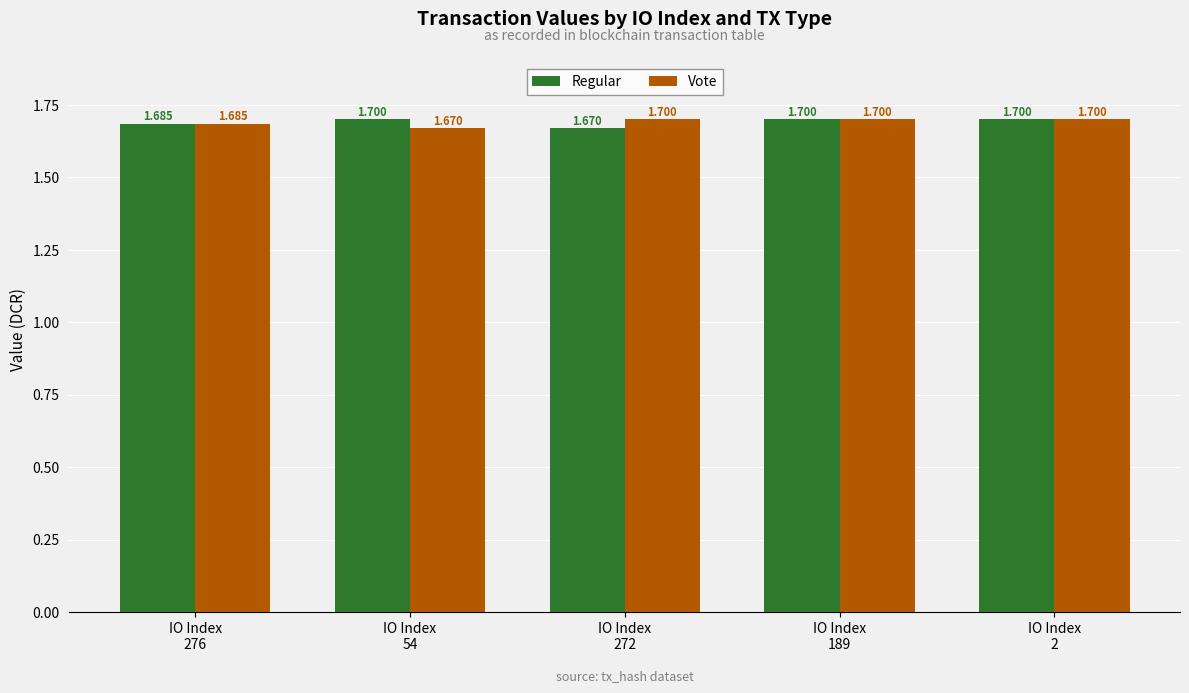

What is the label of the 2nd bar from the right?

IO Index
189